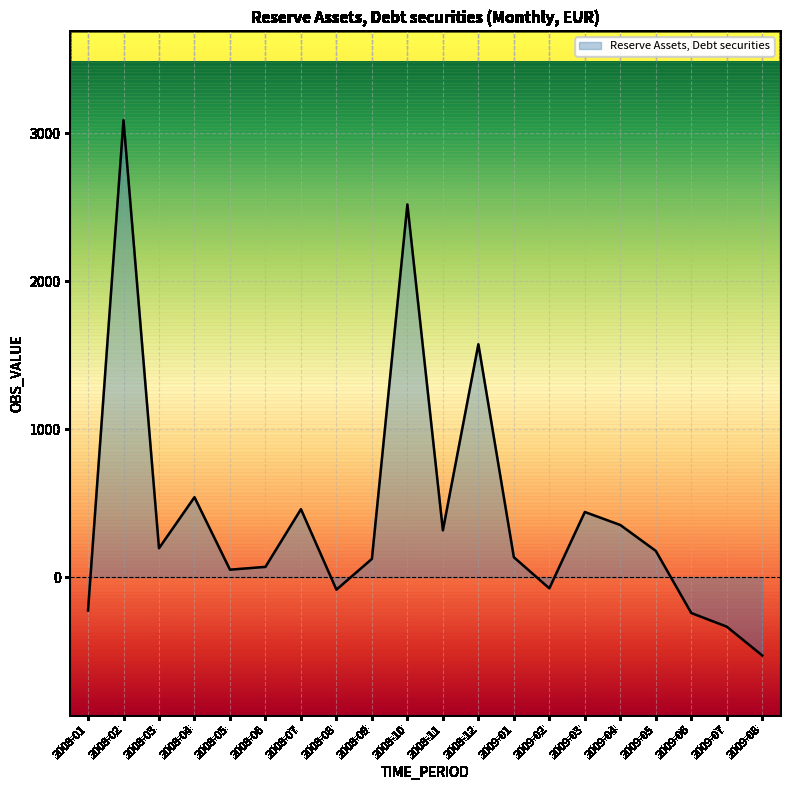

At which label is the value closest to 1279?

2008-12